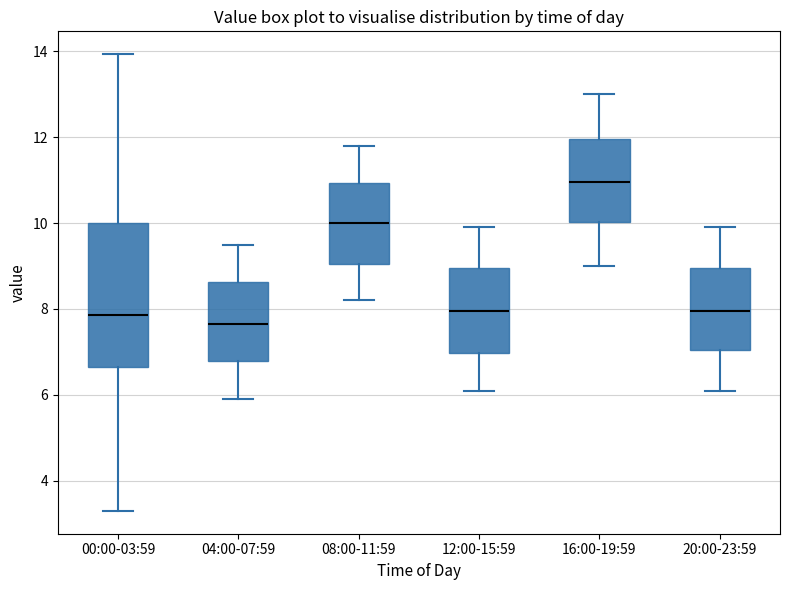

Where does the lower whisker of the box for 20:00-23:59 end on the y-axis? The values are not printed on the chart, so give them approximately, as read against the axis.

6.2